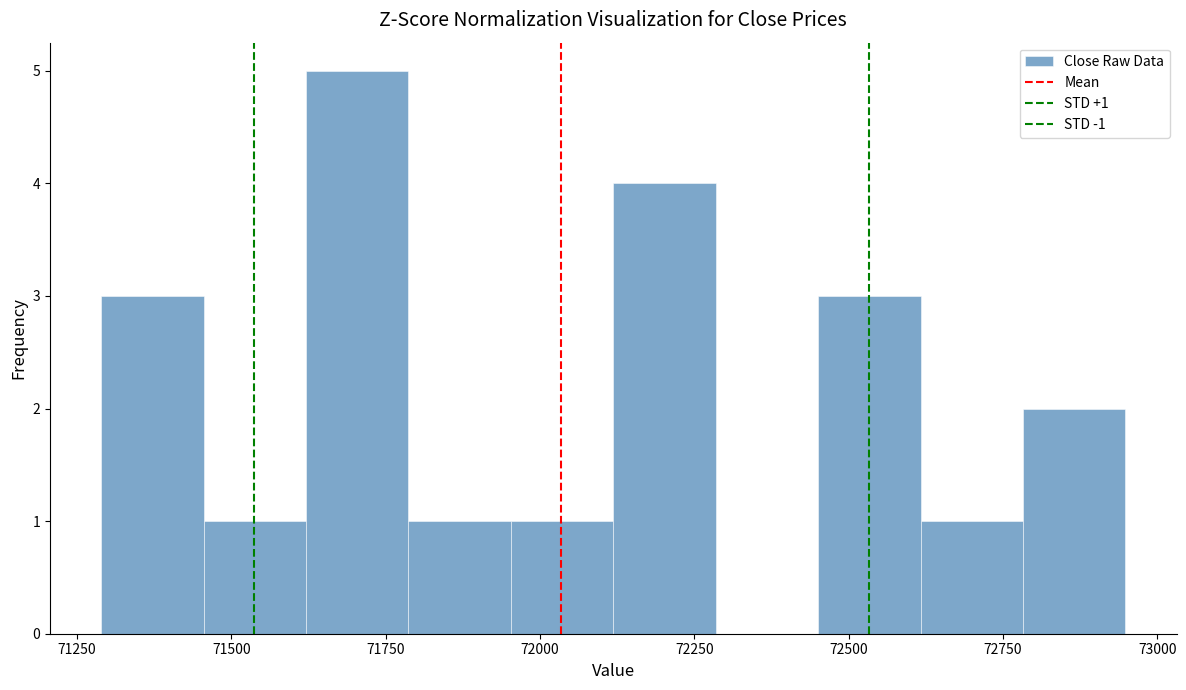

Around what value on the x-axis is the tallest bar? Give the approximate position of its centre, as read against the axis.

71700